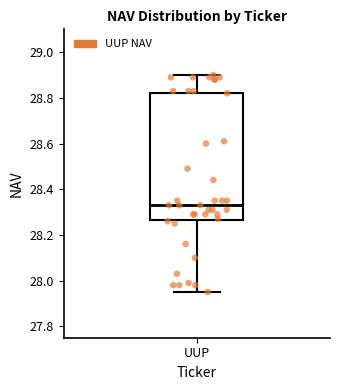

Where does the upper whisker of the box for UUP end on the y-axis? The values are not printed on the chart, so give them approximately, as read against the axis.

28.90